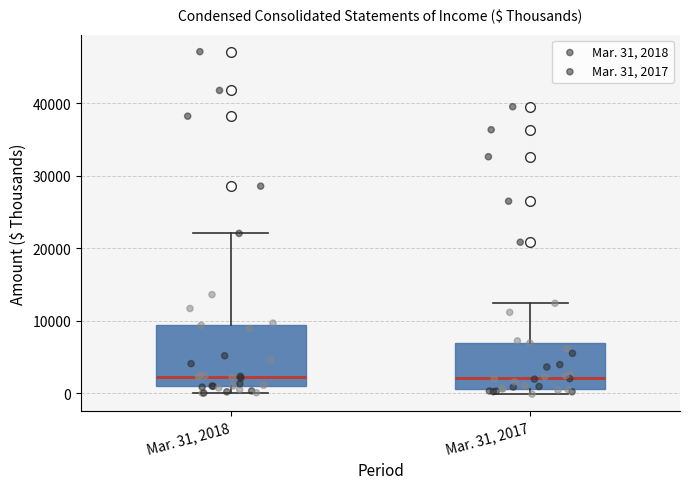

Where is the lower edge of the box for Mar. 31, 2017 on the y-axis? The values are not printed on the chart, so give them approximately, as read against the axis.

1000